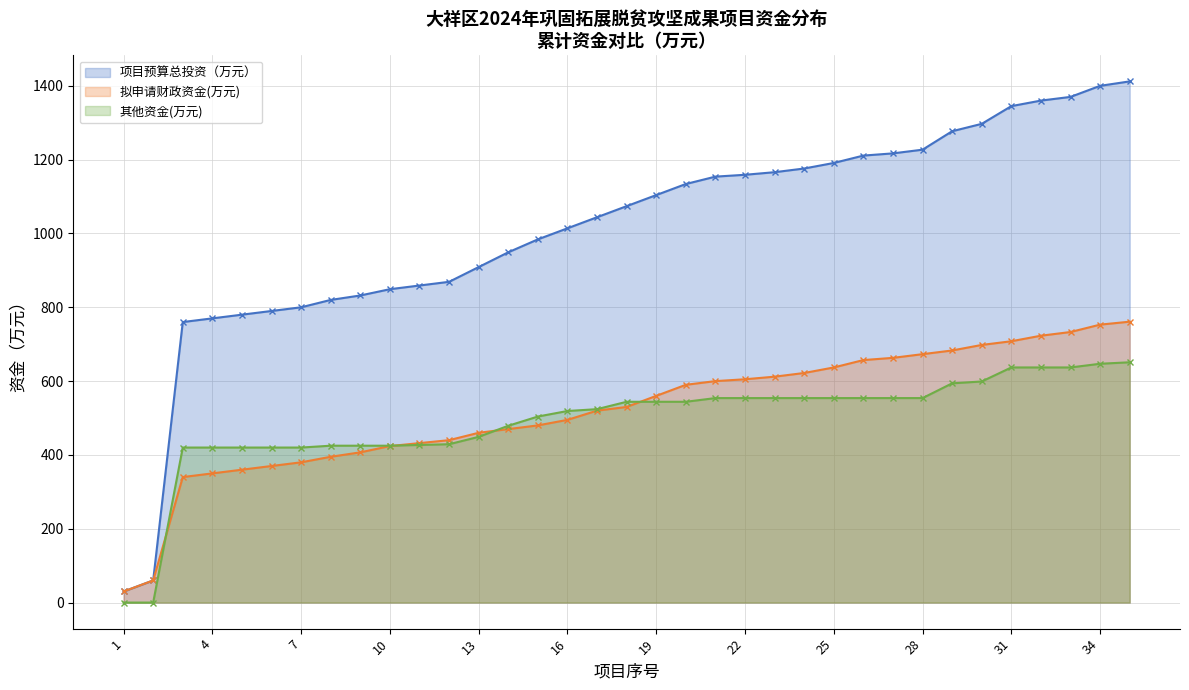

Which series has the widest spread of values?

项目预算总投资（万元）_line